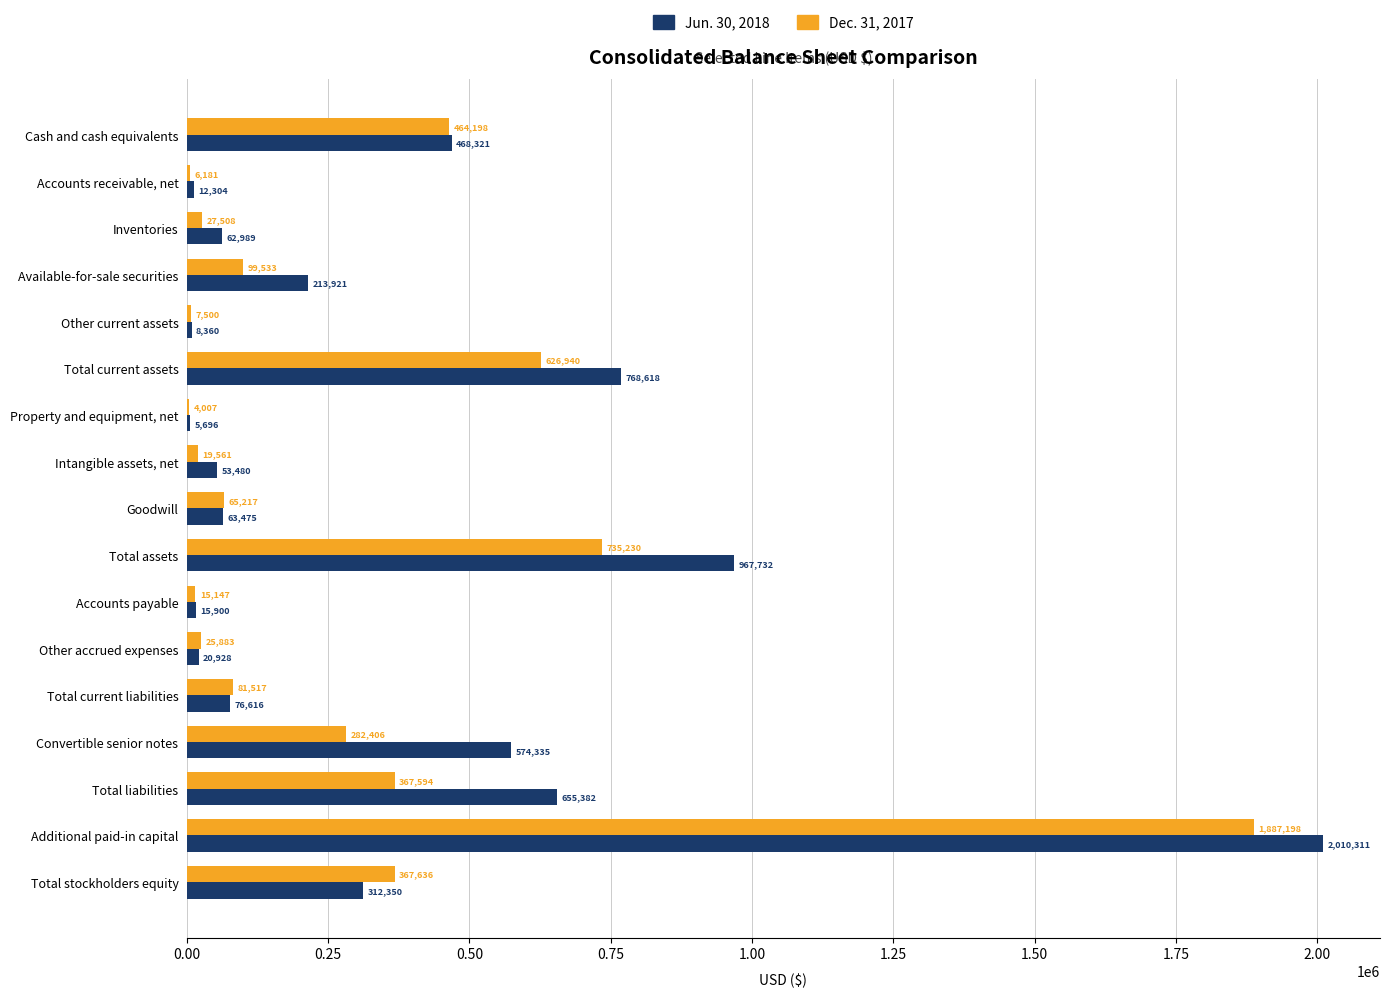

At which category is the sum across all series the highest?

Additional paid-in capital